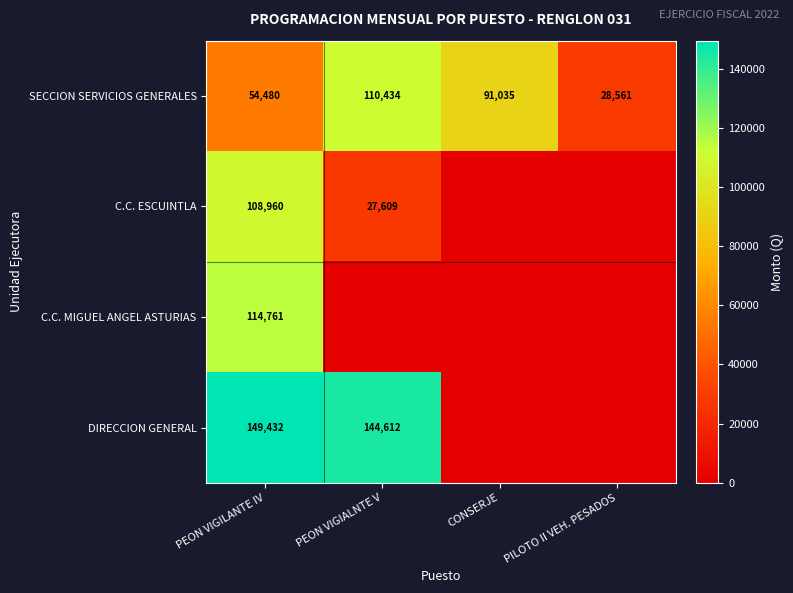

What is the total value across all series at PEON VIGILANTE IV?

427633